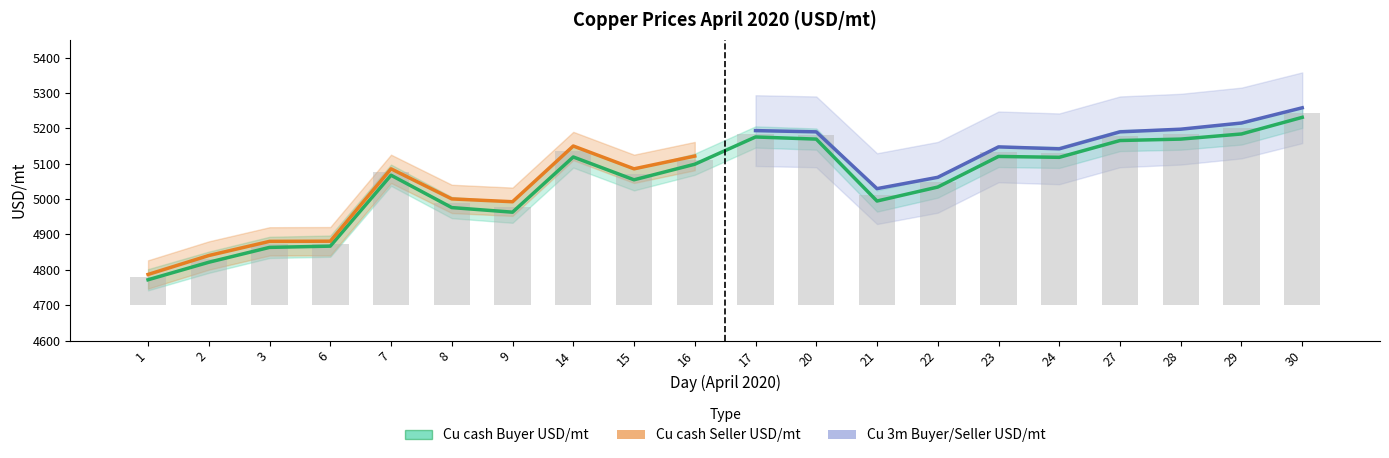

Which has a higher value, 6 or 17?

17